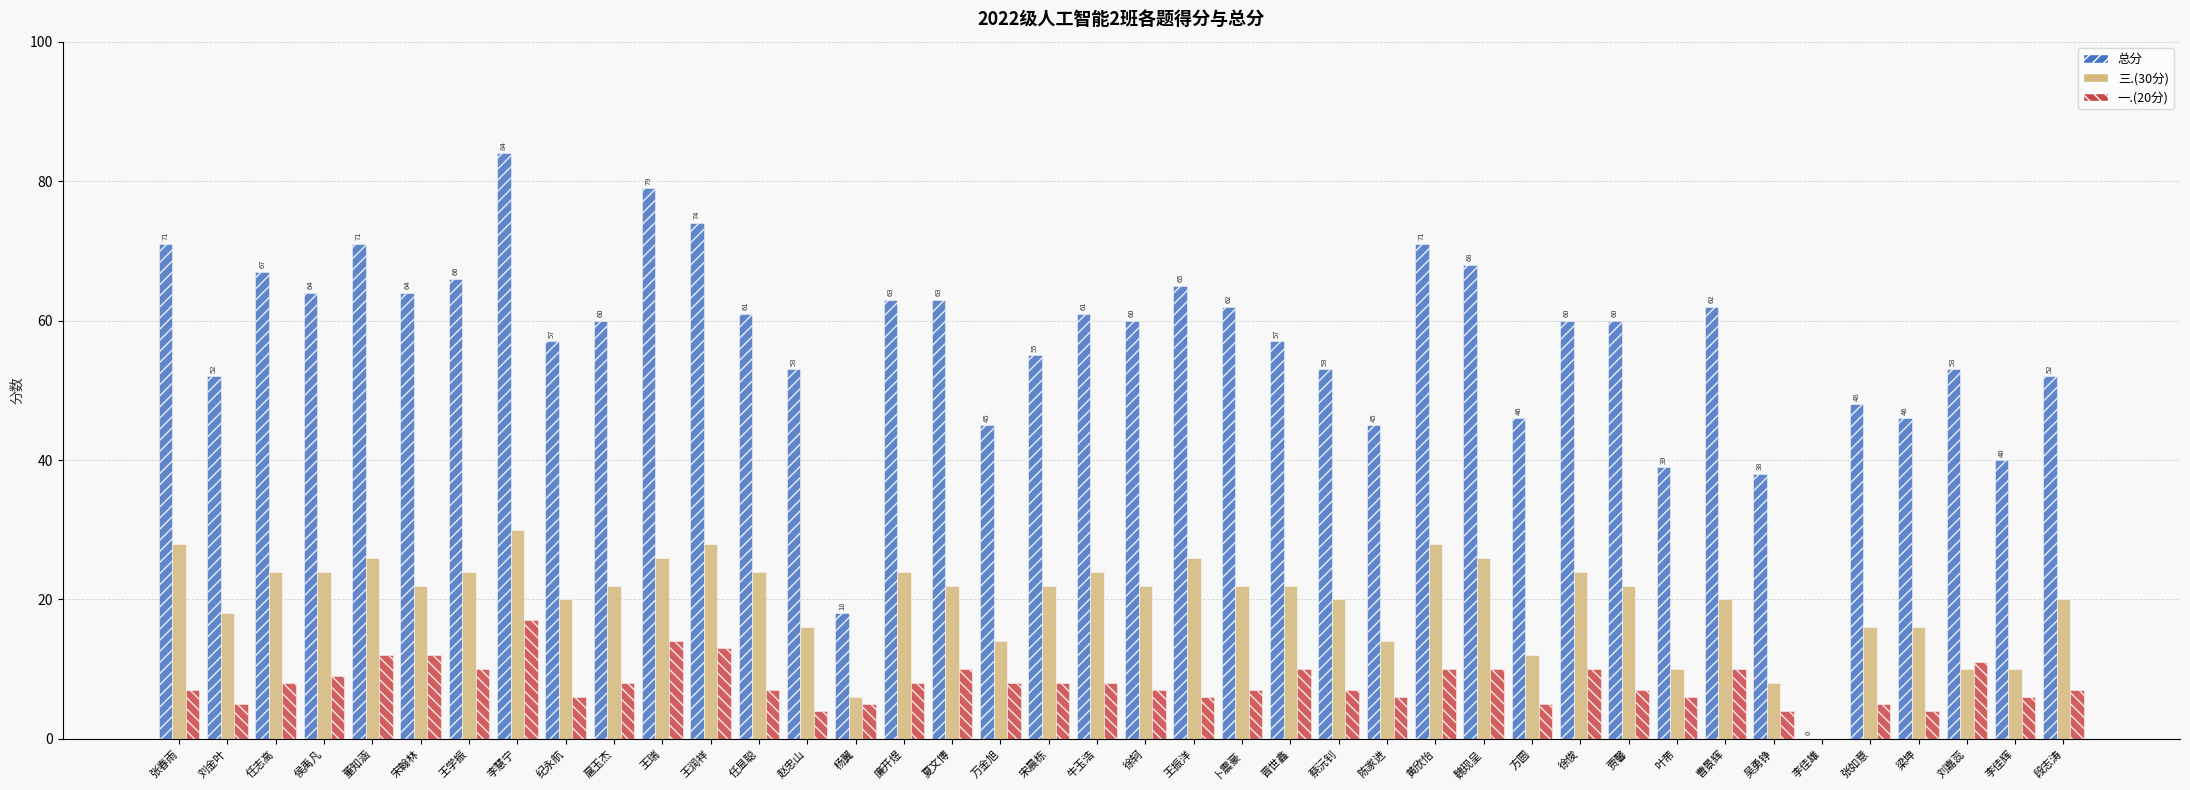

The value of 一.(20分) at 徐俊 is 3. True or false?

False